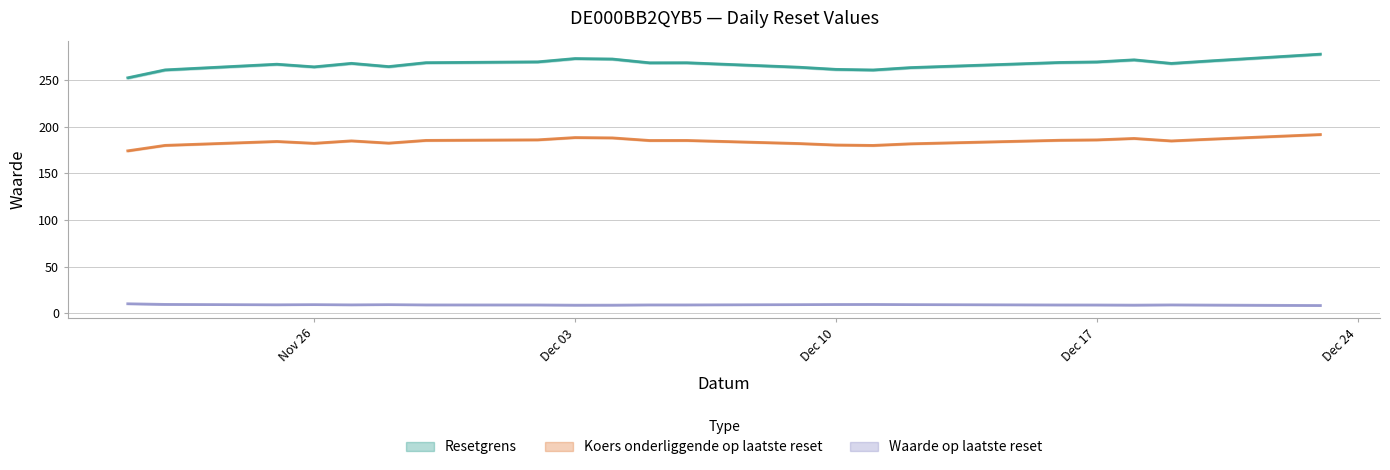

True or false: Koers onderliggende op laatste reset has more than 2 points higher than both neighbors.

True